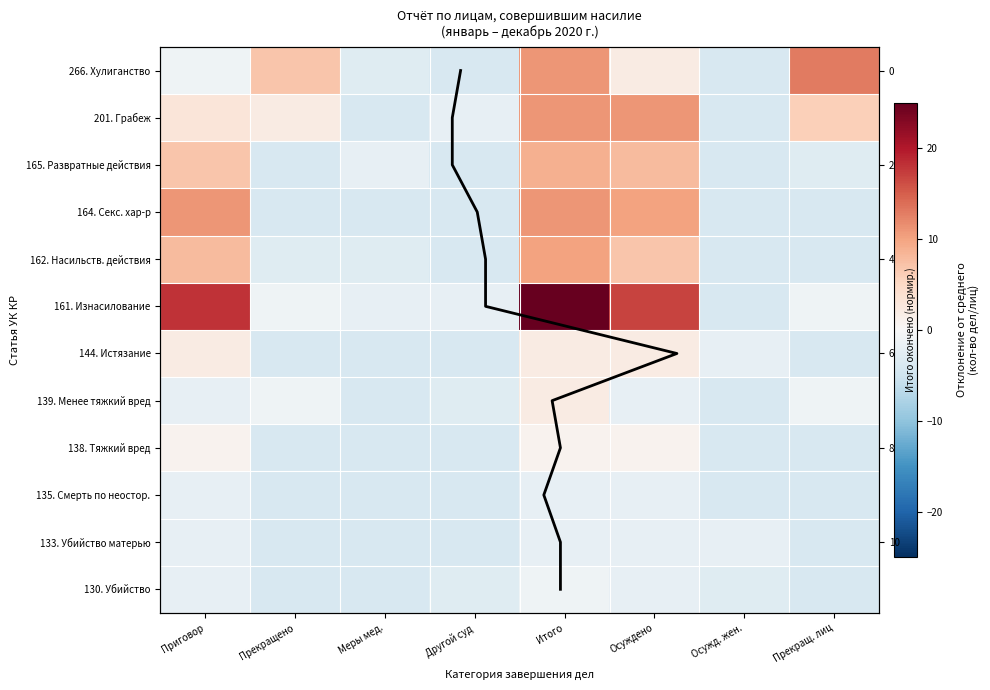

Which has a higher value, Прекращ. лиц or Осуждено?

Осуждено